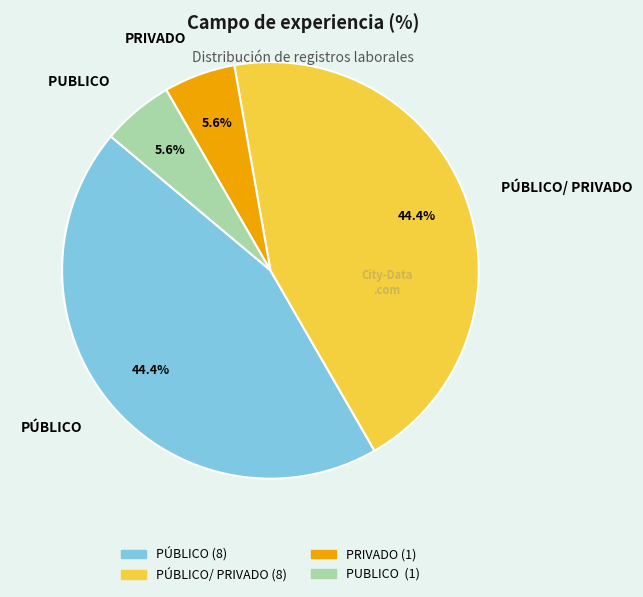

Is there a majority slice in this chart?

No